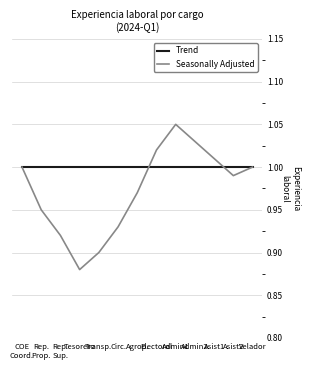

List the series in order of their overall mean, lowest first.

Seasonally Adjusted, Trend